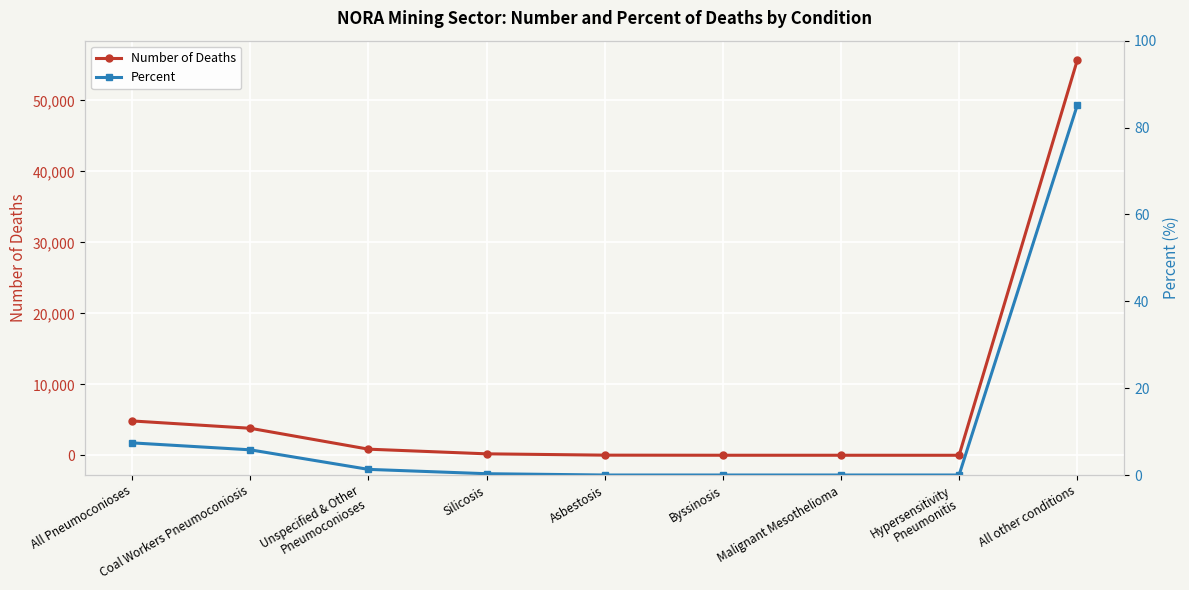

Between Coal Workers Pneumoconiosis and Byssinosis, which series saw the biggest shift?

Number of Deaths